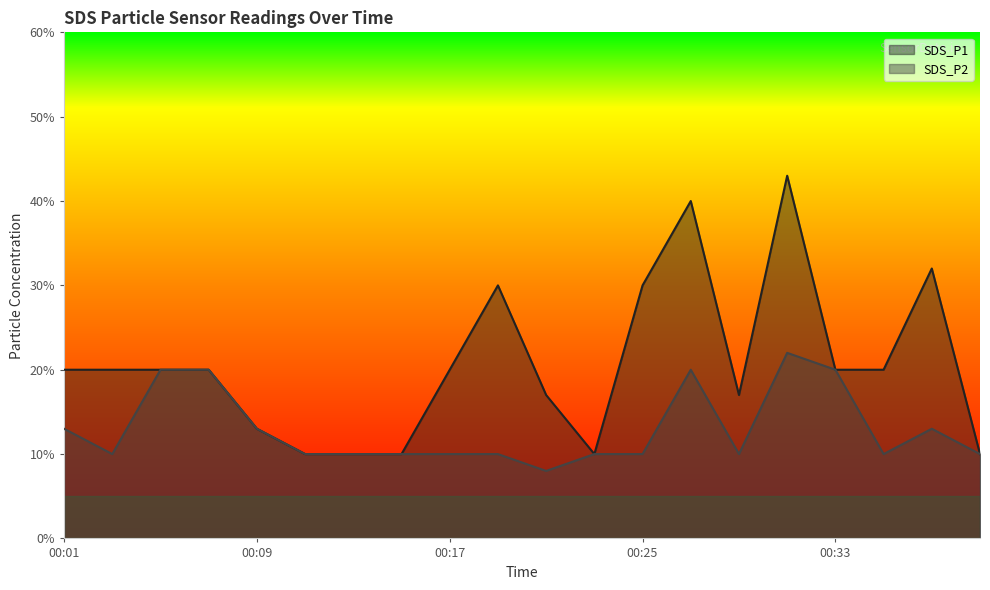

How many lines are shown in the chart?

2